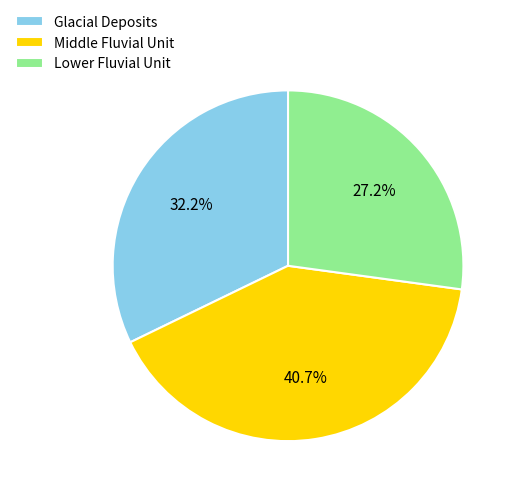

Which has a higher value, Lower Fluvial Unit or Middle Fluvial Unit?

Middle Fluvial Unit